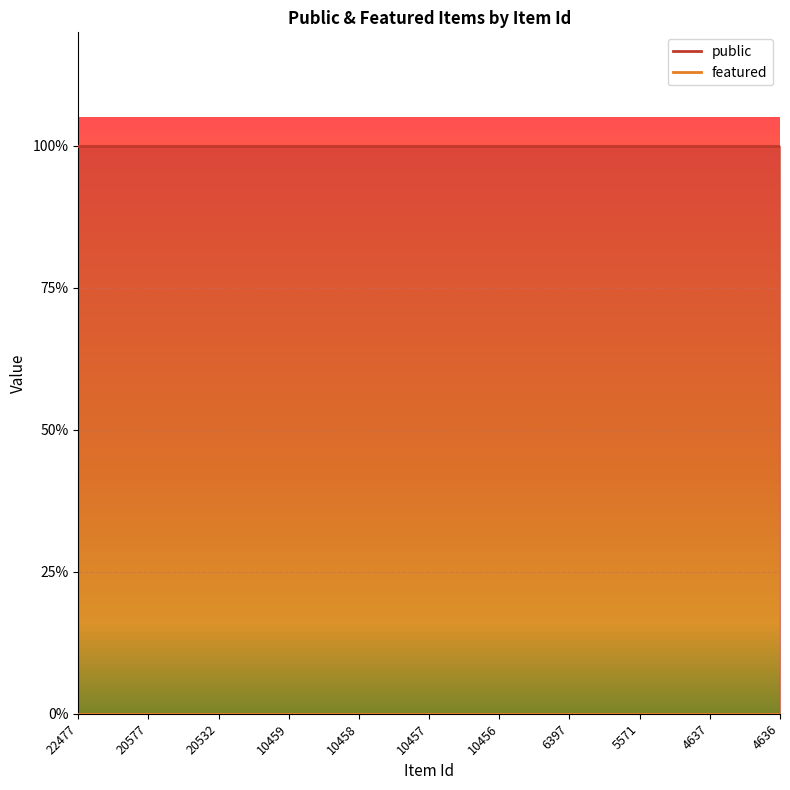

At 10456, list the series in order from smallest to largest.

featured, public